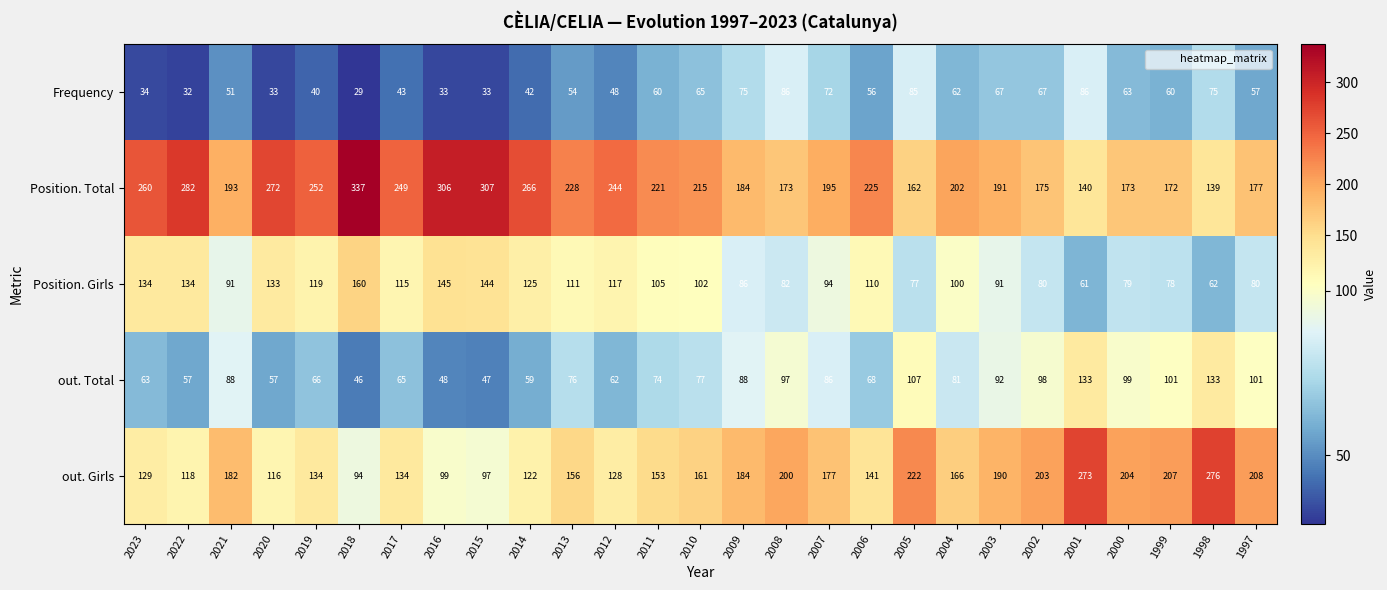

At which category is the sum across all series the highest?

2001